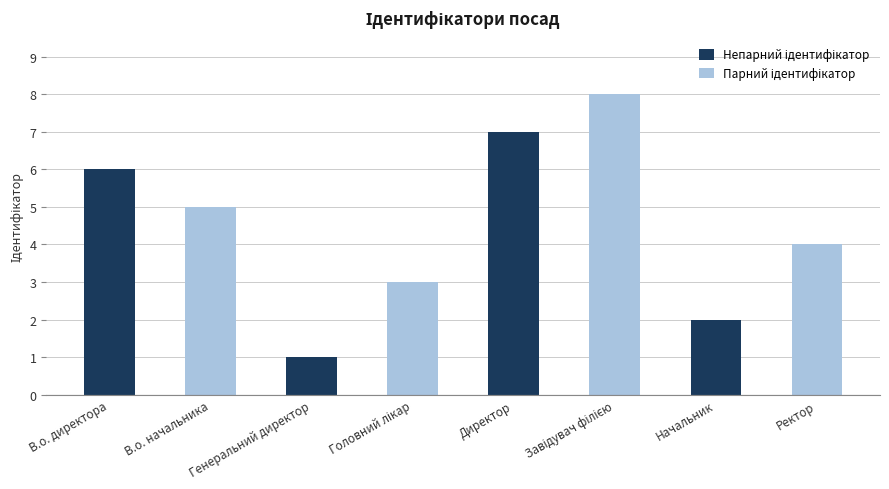

Are the bars grouped side by side (vs. stacked)?

No